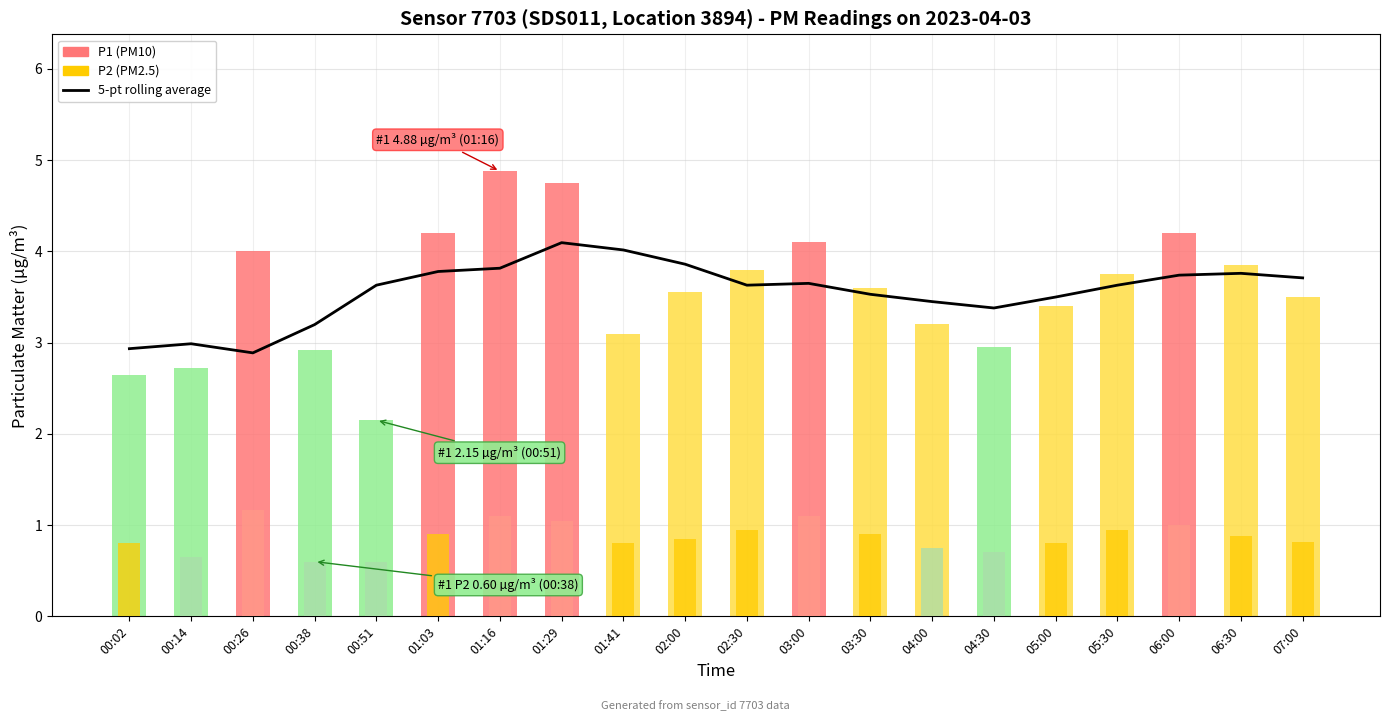

How many values are below 3?

3